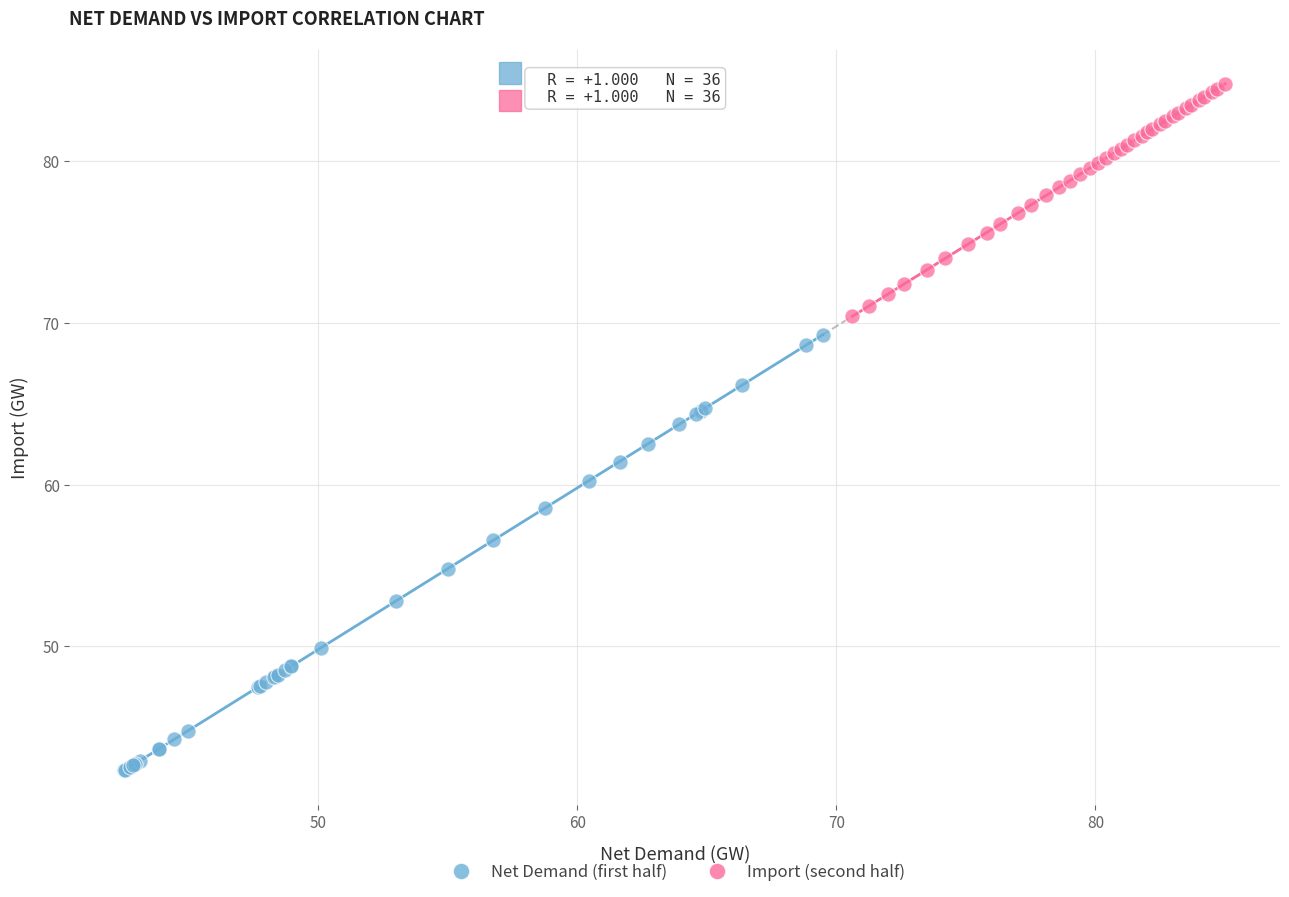

Which series has the largest Y range (max minus min)?

Net Demand (first half)